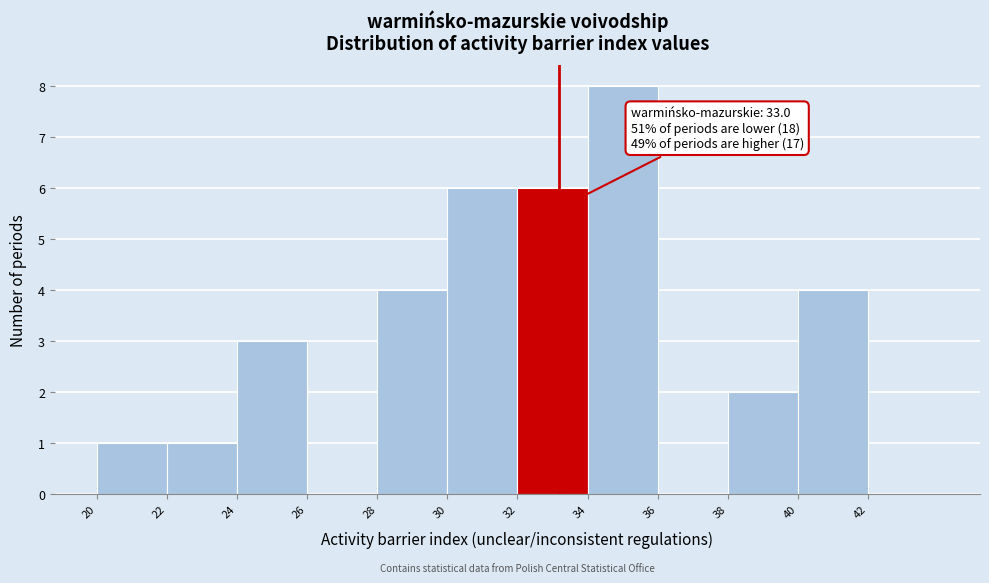

Reading left to right, what are all the values shown in this chart?

20=1	22=1	24=3	26=0	28=4	30=6	32=6	34=8	36=0	38=2	40=4	42=0